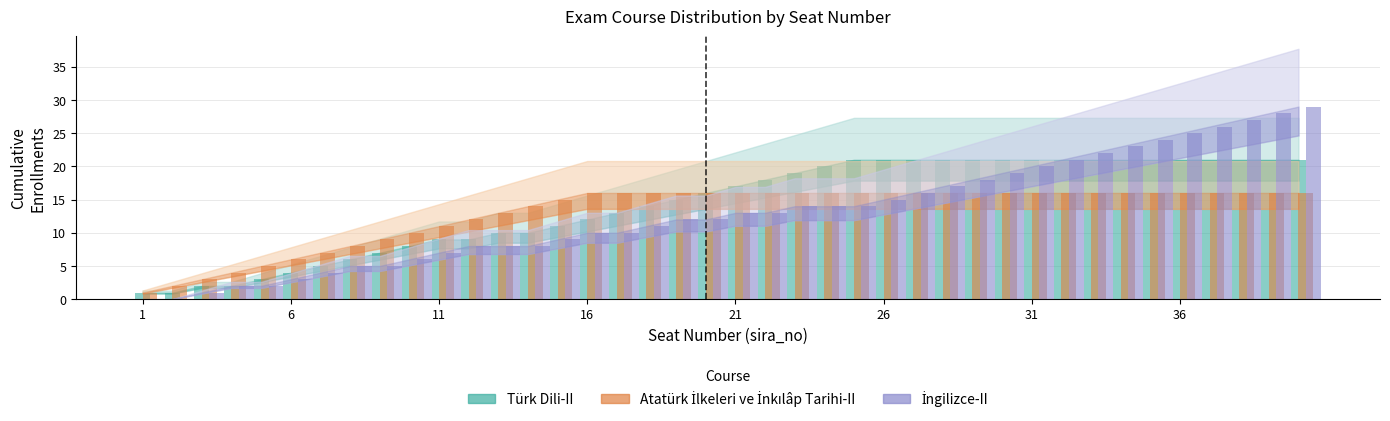

How many groups of bars are there?

40